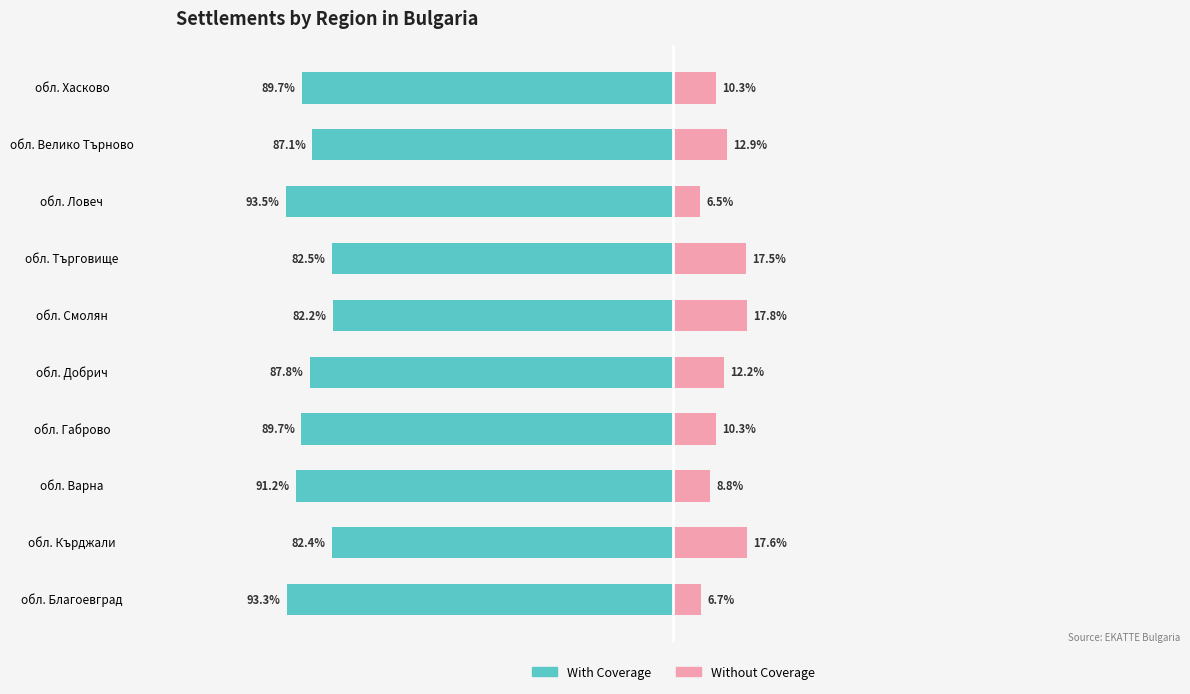

Which series changed the most between обл. Кърджали and обл. Велико Търново?

With Coverage